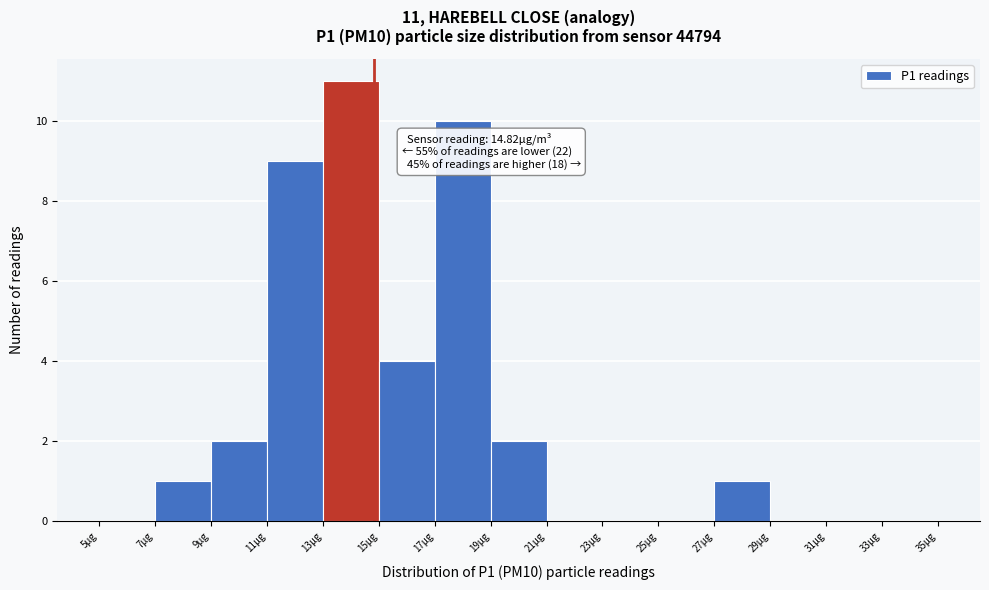

Over which range of the x-axis is the bar tallest?

13 to 15